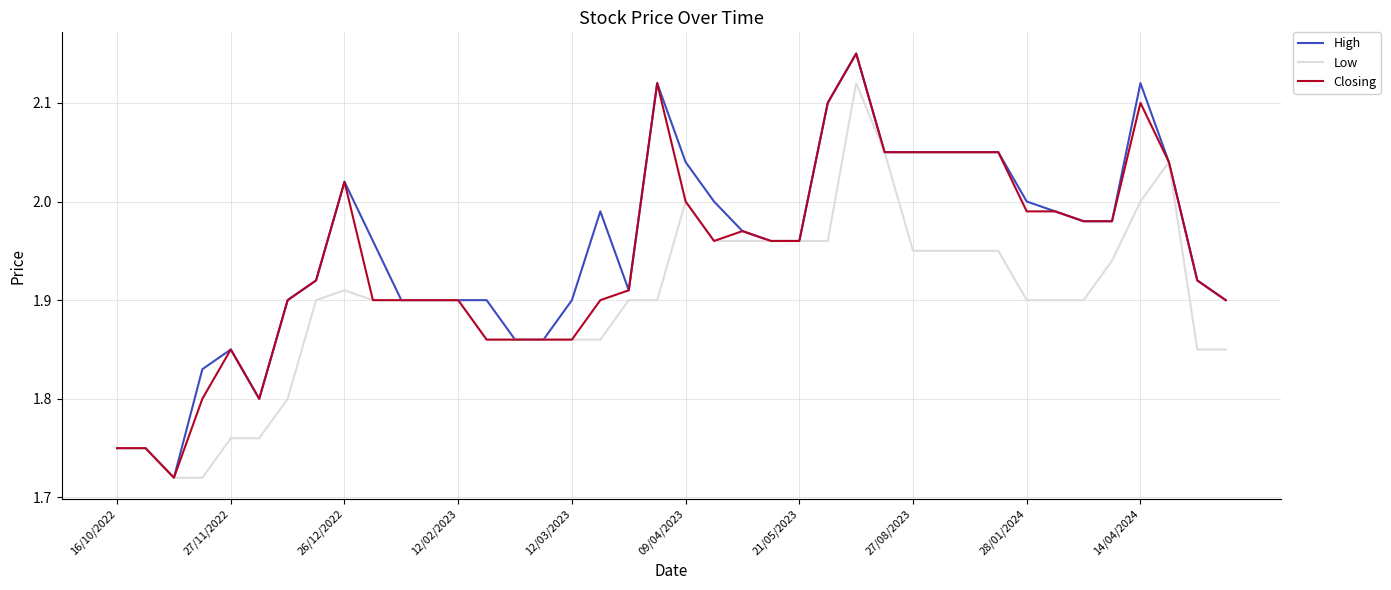

True or false: Low and High intersect in this chart.

False